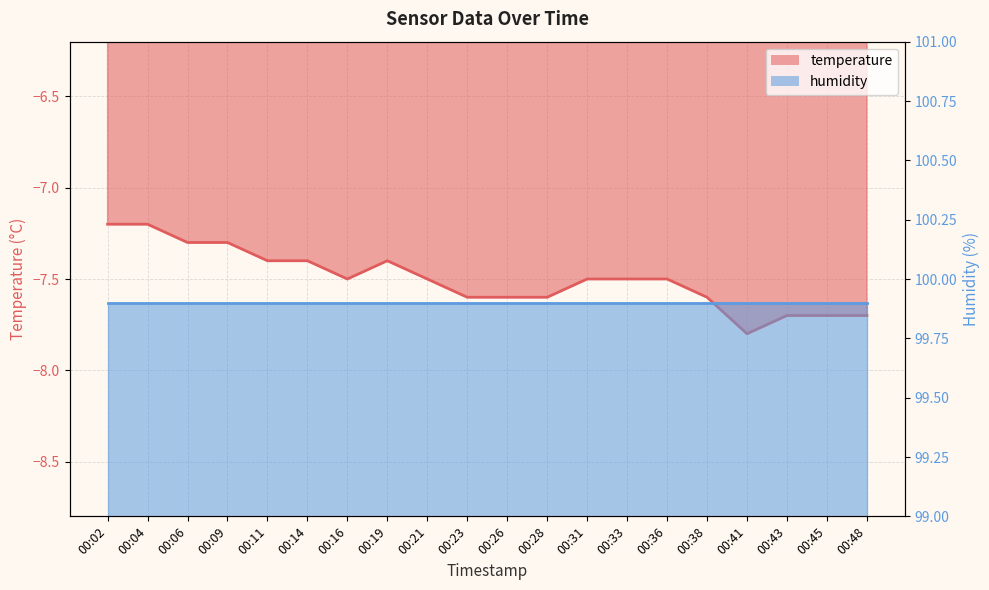

Which has a higher value, 00:19 or 00:45?

00:19